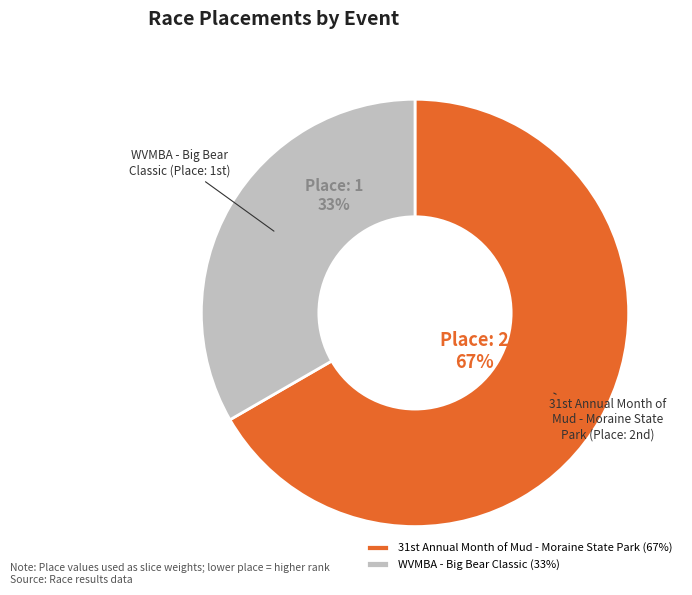

How many segments does this pie chart have?

2